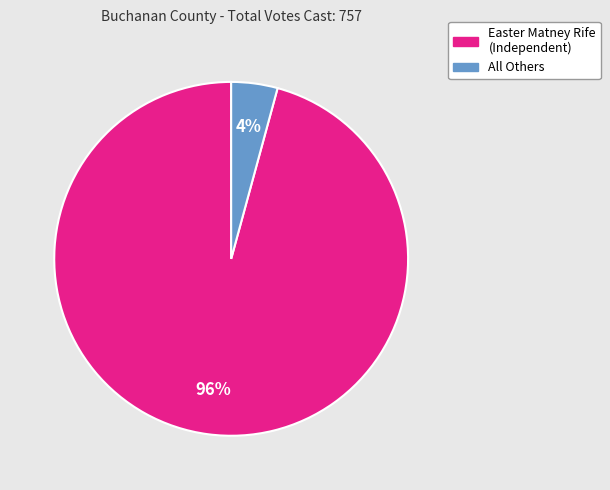

True or false: Easter Matney Rife accounts for 89% of the total.

False